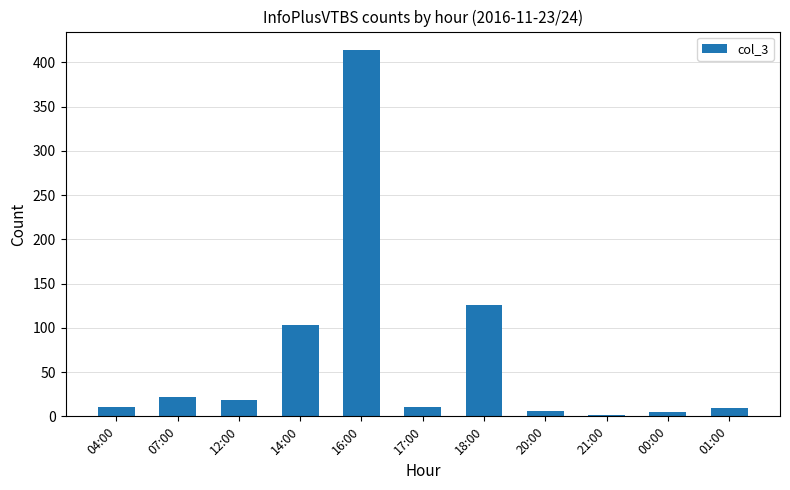

Are the bars horizontal?

No